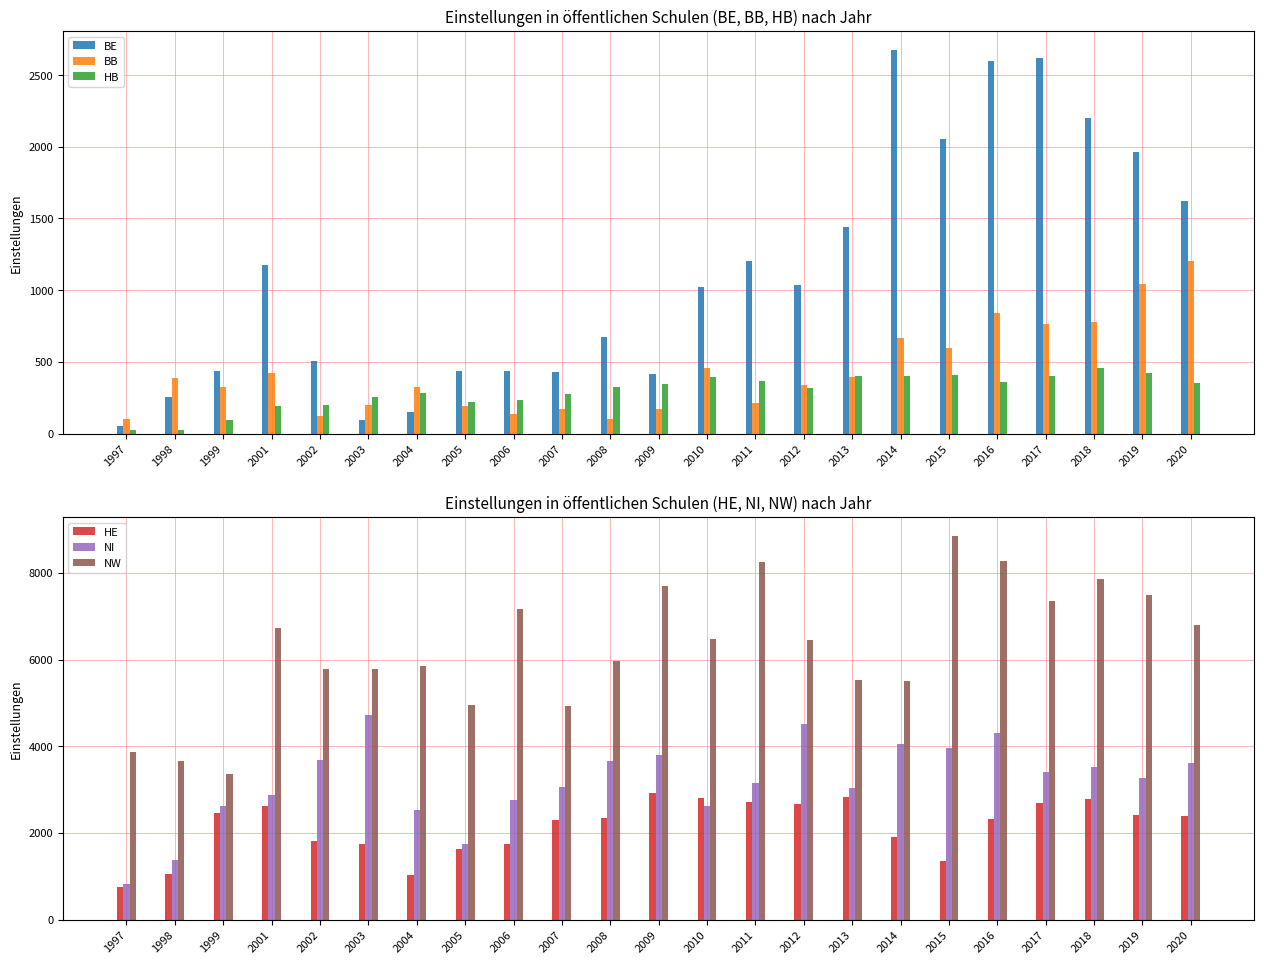

Reading right to left, list all the values displayed in this chart.

BE: 2020=1624.0	2019=1963.0	2018=2200.0	2017=2618.0	2016=2600.0	2015=2056.0	2014=2673.0	2013=1438.9	2012=1037.0	2011=1203.0	2010=1020.0	2009=417.0	2008=676.0	2007=426.0	2006=435.0	2005=436.0	2004=147.0	2003=97.0	2002=503.8	2001=1172.0	1999=438.0	1998=254.0	1997=55.0
BB: 2020=1205.0	2019=1041.0	2018=780.2	2017=764.0	2016=841.0	2015=599.0	2014=667.0	2013=394.0	2012=337.0	2011=210.0	2010=456.0	2009=169.0	2008=102.0	2007=173.0	2006=139.0	2005=193.0	2004=326.0	2003=199.0	2002=122.0	2001=425.0	1999=324.0	1998=386.0	1997=103.0
HB: 2020=355.0	2019=419.0	2018=454.0	2017=399.0	2016=358.1	2015=411.1	2014=401.2	2013=399.0	2012=315.5	2011=368.0	2010=392.0	2009=343.0	2008=321.0	2007=276.0	2006=232.0	2005=223.0	2004=285.0	2003=256.0	2002=199.0	2001=190.0	1999=97.0	1998=27.0	1997=21.0
HE: 2020=2397.0	2019=2424.7	2018=2780.7	2017=2679.0	2016=2330.0	2015=1344.0	2014=1912.0	2013=2833.0	2012=2657.0	2011=2706.9	2010=2810.5	2009=2915.0	2008=2342.6	2007=2288.0	2006=1750.0	2005=1618.0	2004=1034.0	2003=1739.9	2002=1824.5	2001=2626.0	1999=2451.0	1998=1050.0	1997=755.0
NI: 2020=3613.0	2019=3274.0	2018=3512.0	2017=3414.0	2016=4304.0	2015=3960.0	2014=4052.0	2013=3037.0	2012=4503.0	2011=3153.0	2010=2632.0	2009=3789.0	2008=3664.0	2007=3056.0	2006=2768.0	2005=1751.0	2004=2525.0	2003=4732.0	2002=3676.0	2001=2865.0	1999=2615.0	1998=1376.0	1997=819.0
NW: 2020=6804.0	2019=7480.0	2018=7853.6	2017=7342.0	2016=8272.0	2015=8841.2	2014=5493.7	2013=5523.0	2012=6453.0	2011=8240.0	2010=6468.0	2009=7705.0	2008=5970.0	2007=4917.0	2006=7172.0	2005=4943.0	2004=5843.0	2003=5792.2	2002=5774.0	2001=6718.0	1999=3361.0	1998=3668.0	1997=3868.0